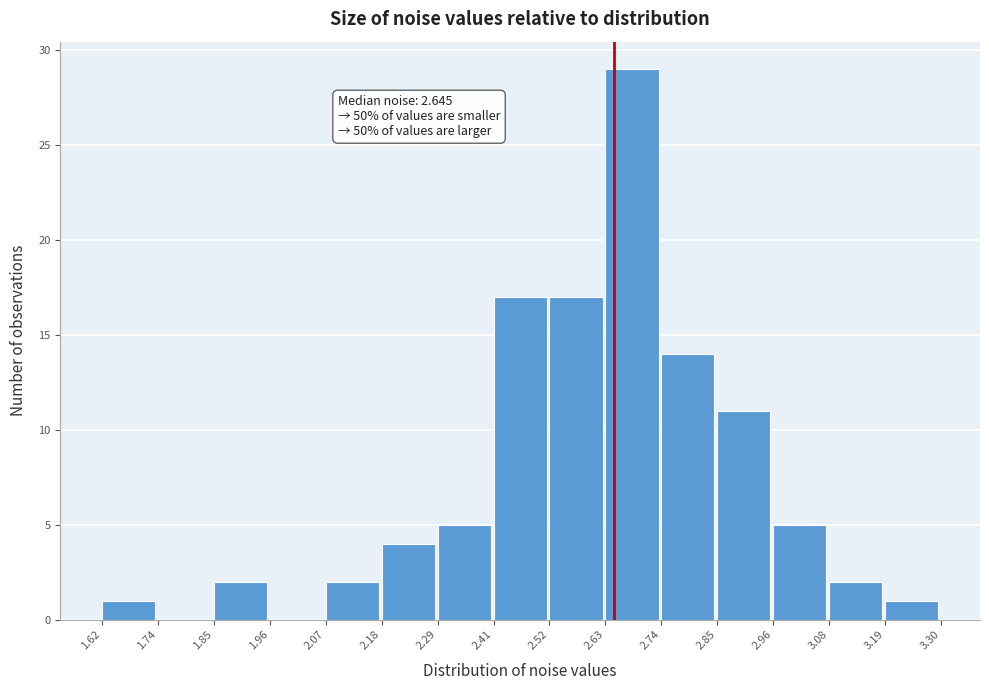

Over which range of the x-axis is the bar tallest?

2.63 to 2.74